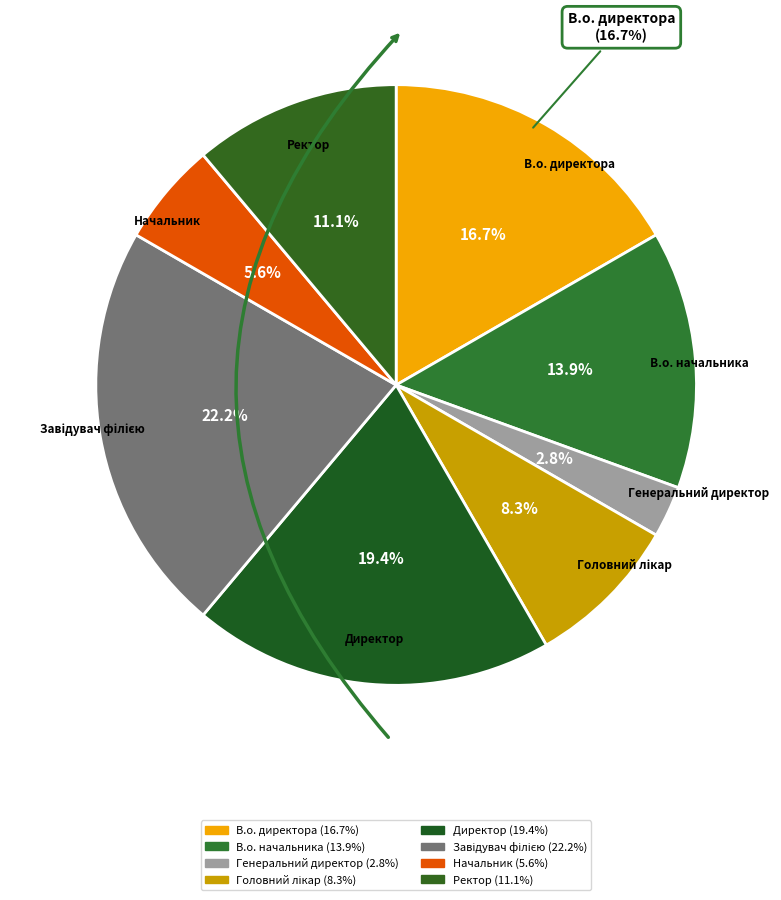

True or false: Генеральний директор accounts for 3% of the total.

True